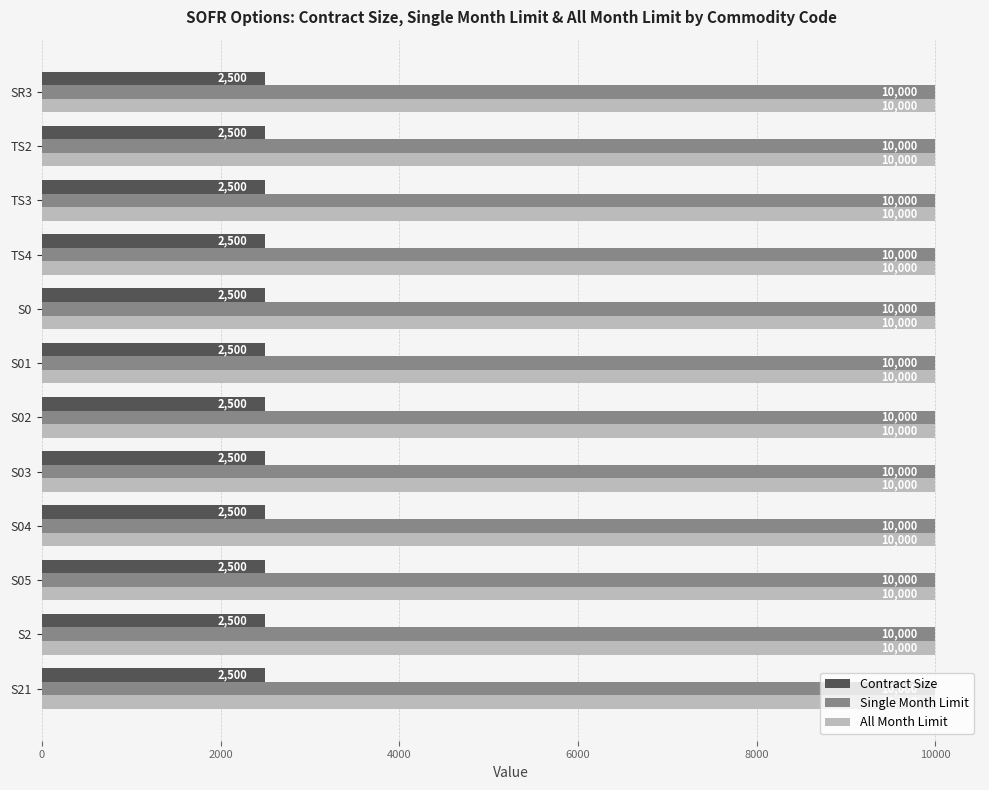

What is the minimum value for Single Month Limit?

10000